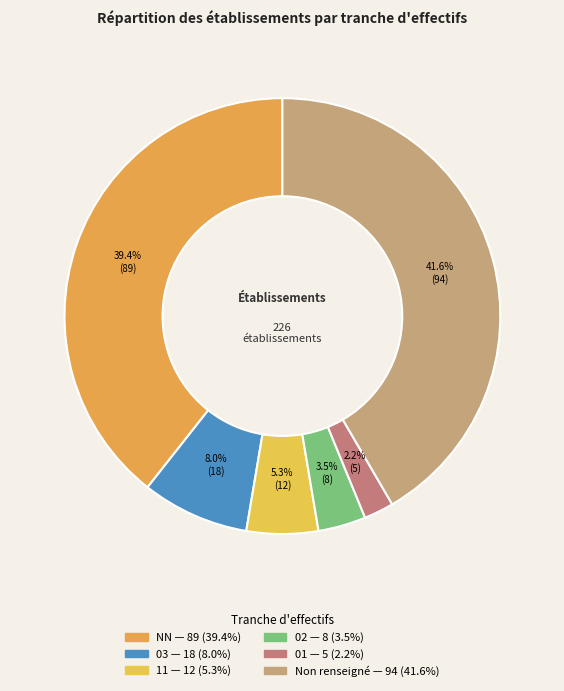

To the nearest percent, what is the difference between the largest and smallest slice percentages?

39%